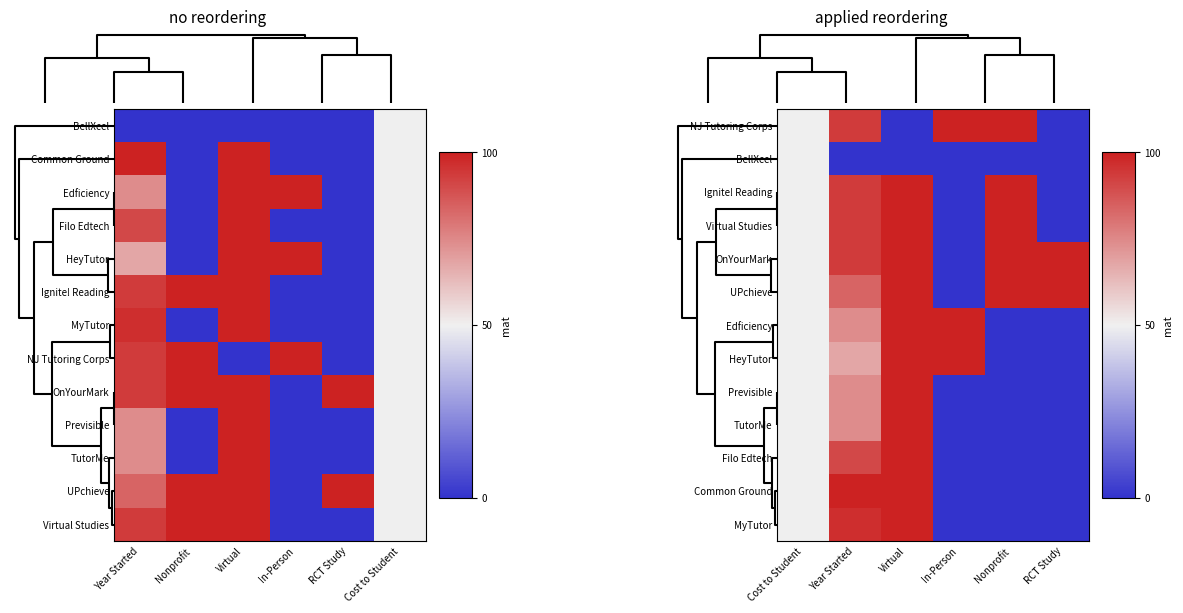

Count the number of data series in this chart.

13